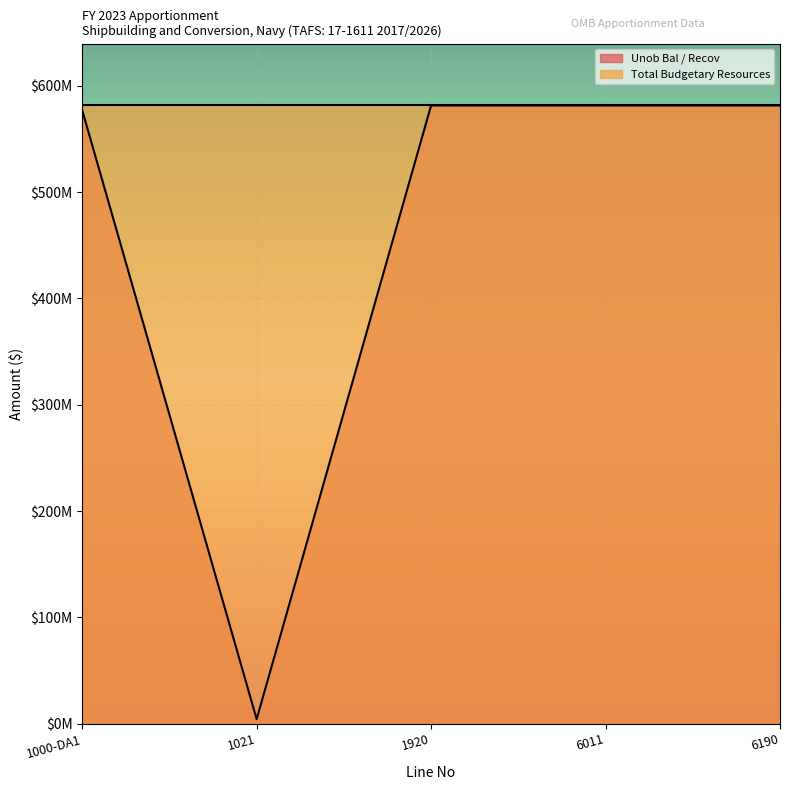

True or false: the data shows 387090432 at 1000-DA1.

False